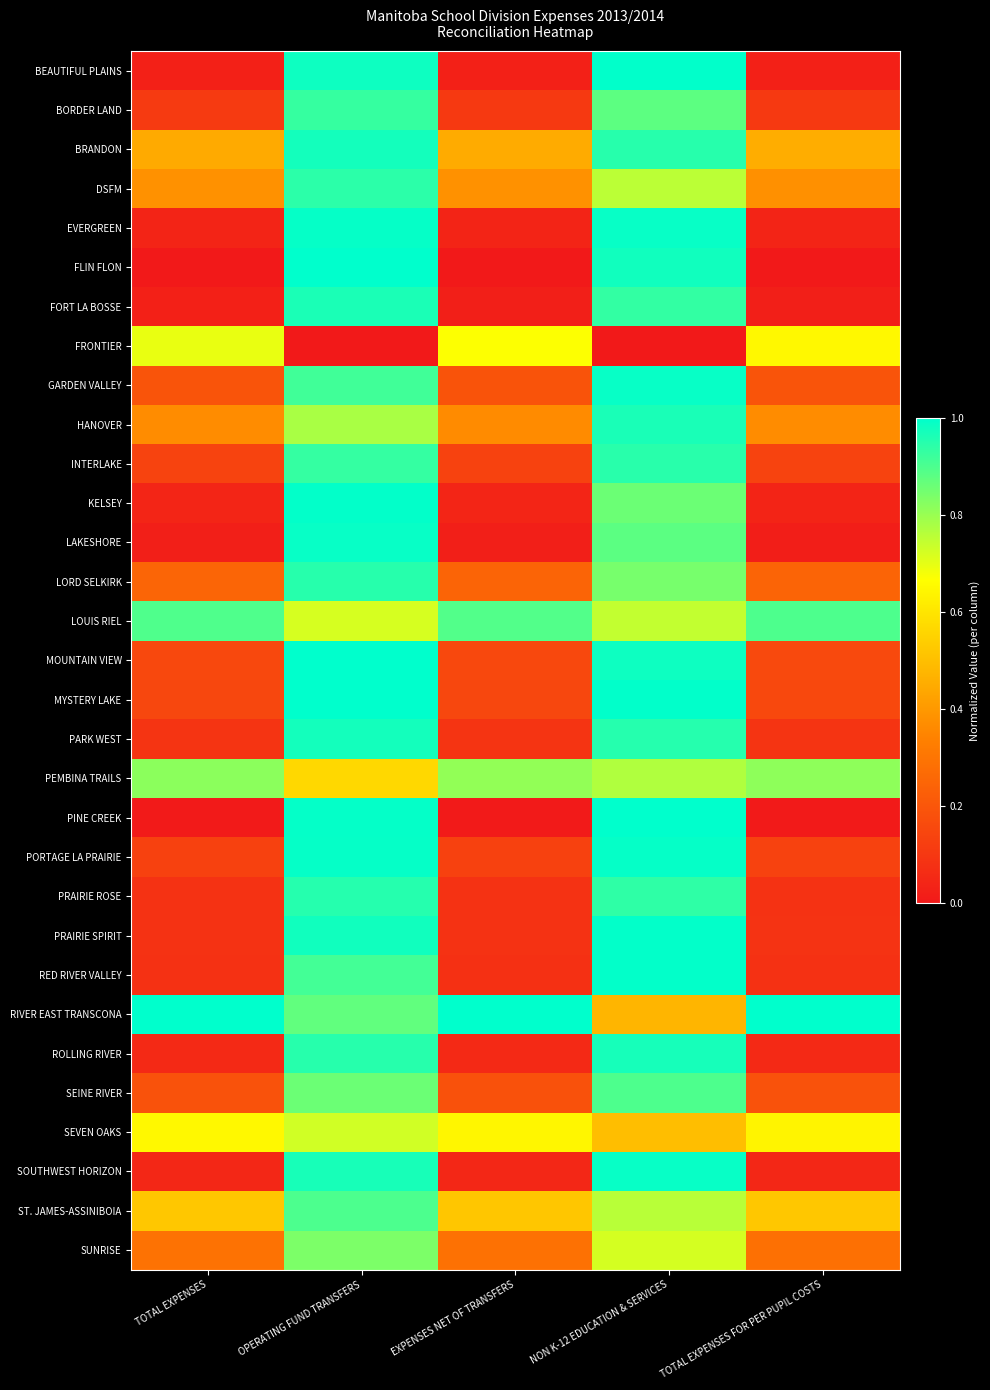

Reading left to right, extract all data points from this chart.

BEAUTIFUL PLAINS: TOTAL EXPENSES=0.0	OPERATING FUND TRANSFERS=1.0	EXPENSES NET OF TRANSFERS=0.0	NON K-12 EDUCATION & SERVICES=1.0	TOTAL EXPENSES FOR PER PUPIL COSTS=0.0
BORDER LAND: TOTAL EXPENSES=0.1	OPERATING FUND TRANSFERS=0.9	EXPENSES NET OF TRANSFERS=0.1	NON K-12 EDUCATION & SERVICES=0.9	TOTAL EXPENSES FOR PER PUPIL COSTS=0.1
BRANDON: TOTAL EXPENSES=0.4	OPERATING FUND TRANSFERS=1.0	EXPENSES NET OF TRANSFERS=0.4	NON K-12 EDUCATION & SERVICES=0.9	TOTAL EXPENSES FOR PER PUPIL COSTS=0.5
DSFM: TOTAL EXPENSES=0.4	OPERATING FUND TRANSFERS=0.9	EXPENSES NET OF TRANSFERS=0.4	NON K-12 EDUCATION & SERVICES=0.8	TOTAL EXPENSES FOR PER PUPIL COSTS=0.4
EVERGREEN: TOTAL EXPENSES=0.0	OPERATING FUND TRANSFERS=1.0	EXPENSES NET OF TRANSFERS=0.0	NON K-12 EDUCATION & SERVICES=1.0	TOTAL EXPENSES FOR PER PUPIL COSTS=0.0
FLIN FLON: TOTAL EXPENSES=0.0	OPERATING FUND TRANSFERS=1.0	EXPENSES NET OF TRANSFERS=0.0	NON K-12 EDUCATION & SERVICES=1.0	TOTAL EXPENSES FOR PER PUPIL COSTS=0.0
FORT LA BOSSE: TOTAL EXPENSES=0.0	OPERATING FUND TRANSFERS=1.0	EXPENSES NET OF TRANSFERS=0.0	NON K-12 EDUCATION & SERVICES=0.9	TOTAL EXPENSES FOR PER PUPIL COSTS=0.0
FRONTIER: TOTAL EXPENSES=0.7	OPERATING FUND TRANSFERS=0.0	EXPENSES NET OF TRANSFERS=0.7	NON K-12 EDUCATION & SERVICES=0.0	TOTAL EXPENSES FOR PER PUPIL COSTS=0.6
GARDEN VALLEY: TOTAL EXPENSES=0.2	OPERATING FUND TRANSFERS=0.9	EXPENSES NET OF TRANSFERS=0.2	NON K-12 EDUCATION & SERVICES=1.0	TOTAL EXPENSES FOR PER PUPIL COSTS=0.2
HANOVER: TOTAL EXPENSES=0.4	OPERATING FUND TRANSFERS=0.8	EXPENSES NET OF TRANSFERS=0.4	NON K-12 EDUCATION & SERVICES=1.0	TOTAL EXPENSES FOR PER PUPIL COSTS=0.4
INTERLAKE: TOTAL EXPENSES=0.1	OPERATING FUND TRANSFERS=0.9	EXPENSES NET OF TRANSFERS=0.1	NON K-12 EDUCATION & SERVICES=0.9	TOTAL EXPENSES FOR PER PUPIL COSTS=0.1
KELSEY: TOTAL EXPENSES=0.0	OPERATING FUND TRANSFERS=1.0	EXPENSES NET OF TRANSFERS=0.0	NON K-12 EDUCATION & SERVICES=0.9	TOTAL EXPENSES FOR PER PUPIL COSTS=0.0
LAKESHORE: TOTAL EXPENSES=0.0	OPERATING FUND TRANSFERS=1.0	EXPENSES NET OF TRANSFERS=0.0	NON K-12 EDUCATION & SERVICES=0.9	TOTAL EXPENSES FOR PER PUPIL COSTS=0.0
LORD SELKIRK: TOTAL EXPENSES=0.2	OPERATING FUND TRANSFERS=0.9	EXPENSES NET OF TRANSFERS=0.2	NON K-12 EDUCATION & SERVICES=0.8	TOTAL EXPENSES FOR PER PUPIL COSTS=0.2
LOUIS RIEL: TOTAL EXPENSES=0.9	OPERATING FUND TRANSFERS=0.7	EXPENSES NET OF TRANSFERS=0.9	NON K-12 EDUCATION & SERVICES=0.7	TOTAL EXPENSES FOR PER PUPIL COSTS=0.9
MOUNTAIN VIEW: TOTAL EXPENSES=0.2	OPERATING FUND TRANSFERS=1.0	EXPENSES NET OF TRANSFERS=0.2	NON K-12 EDUCATION & SERVICES=1.0	TOTAL EXPENSES FOR PER PUPIL COSTS=0.2
MYSTERY LAKE: TOTAL EXPENSES=0.1	OPERATING FUND TRANSFERS=1.0	EXPENSES NET OF TRANSFERS=0.2	NON K-12 EDUCATION & SERVICES=1.0	TOTAL EXPENSES FOR PER PUPIL COSTS=0.2
PARK WEST: TOTAL EXPENSES=0.1	OPERATING FUND TRANSFERS=1.0	EXPENSES NET OF TRANSFERS=0.1	NON K-12 EDUCATION & SERVICES=0.9	TOTAL EXPENSES FOR PER PUPIL COSTS=0.1
PEMBINA TRAILS: TOTAL EXPENSES=0.8	OPERATING FUND TRANSFERS=0.6	EXPENSES NET OF TRANSFERS=0.8	NON K-12 EDUCATION & SERVICES=0.8	TOTAL EXPENSES FOR PER PUPIL COSTS=0.8
PINE CREEK: TOTAL EXPENSES=0.0	OPERATING FUND TRANSFERS=1.0	EXPENSES NET OF TRANSFERS=0.0	NON K-12 EDUCATION & SERVICES=1.0	TOTAL EXPENSES FOR PER PUPIL COSTS=0.0
PORTAGE LA PRAIRIE: TOTAL EXPENSES=0.1	OPERATING FUND TRANSFERS=1.0	EXPENSES NET OF TRANSFERS=0.1	NON K-12 EDUCATION & SERVICES=1.0	TOTAL EXPENSES FOR PER PUPIL COSTS=0.1
PRAIRIE ROSE: TOTAL EXPENSES=0.1	OPERATING FUND TRANSFERS=1.0	EXPENSES NET OF TRANSFERS=0.1	NON K-12 EDUCATION & SERVICES=0.9	TOTAL EXPENSES FOR PER PUPIL COSTS=0.1
PRAIRIE SPIRIT: TOTAL EXPENSES=0.1	OPERATING FUND TRANSFERS=1.0	EXPENSES NET OF TRANSFERS=0.1	NON K-12 EDUCATION & SERVICES=1.0	TOTAL EXPENSES FOR PER PUPIL COSTS=0.1
RED RIVER VALLEY: TOTAL EXPENSES=0.1	OPERATING FUND TRANSFERS=0.9	EXPENSES NET OF TRANSFERS=0.1	NON K-12 EDUCATION & SERVICES=1.0	TOTAL EXPENSES FOR PER PUPIL COSTS=0.1
RIVER EAST TRANSCONA: TOTAL EXPENSES=1.0	OPERATING FUND TRANSFERS=0.9	EXPENSES NET OF TRANSFERS=1.0	NON K-12 EDUCATION & SERVICES=0.5	TOTAL EXPENSES FOR PER PUPIL COSTS=1.0
ROLLING RIVER: TOTAL EXPENSES=0.1	OPERATING FUND TRANSFERS=0.9	EXPENSES NET OF TRANSFERS=0.1	NON K-12 EDUCATION & SERVICES=1.0	TOTAL EXPENSES FOR PER PUPIL COSTS=0.1
SEINE RIVER: TOTAL EXPENSES=0.2	OPERATING FUND TRANSFERS=0.9	EXPENSES NET OF TRANSFERS=0.2	NON K-12 EDUCATION & SERVICES=0.9	TOTAL EXPENSES FOR PER PUPIL COSTS=0.2
SEVEN OAKS: TOTAL EXPENSES=0.6	OPERATING FUND TRANSFERS=0.7	EXPENSES NET OF TRANSFERS=0.6	NON K-12 EDUCATION & SERVICES=0.5	TOTAL EXPENSES FOR PER PUPIL COSTS=0.6
SOUTHWEST HORIZON: TOTAL EXPENSES=0.0	OPERATING FUND TRANSFERS=1.0	EXPENSES NET OF TRANSFERS=0.0	NON K-12 EDUCATION & SERVICES=1.0	TOTAL EXPENSES FOR PER PUPIL COSTS=0.0
ST. JAMES-ASSINIBOIA: TOTAL EXPENSES=0.5	OPERATING FUND TRANSFERS=0.9	EXPENSES NET OF TRANSFERS=0.5	NON K-12 EDUCATION & SERVICES=0.8	TOTAL EXPENSES FOR PER PUPIL COSTS=0.5
SUNRISE: TOTAL EXPENSES=0.3	OPERATING FUND TRANSFERS=0.8	EXPENSES NET OF TRANSFERS=0.3	NON K-12 EDUCATION & SERVICES=0.7	TOTAL EXPENSES FOR PER PUPIL COSTS=0.3